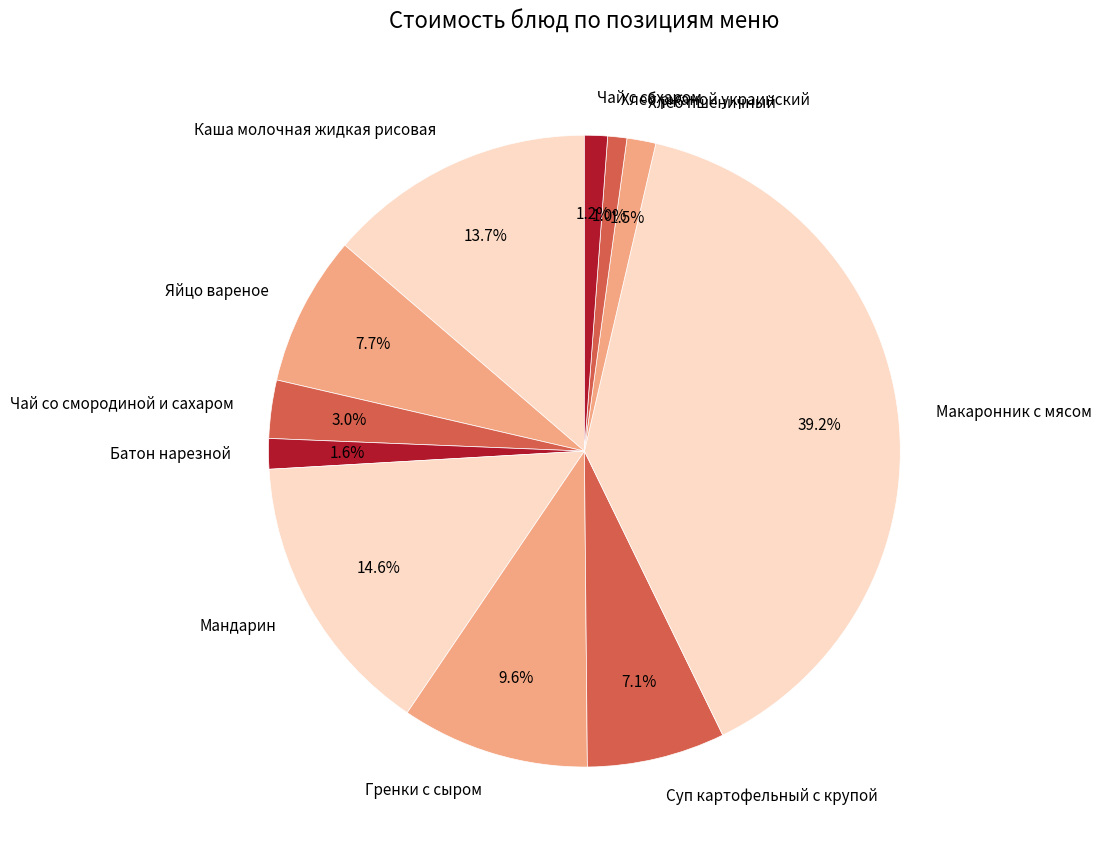

Which category has the biggest portion of the pie?

Макаронник с мясом